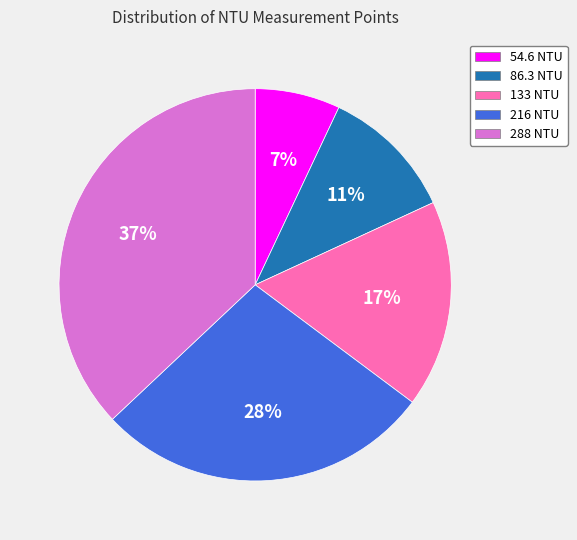

Does any single category account for the majority?

No